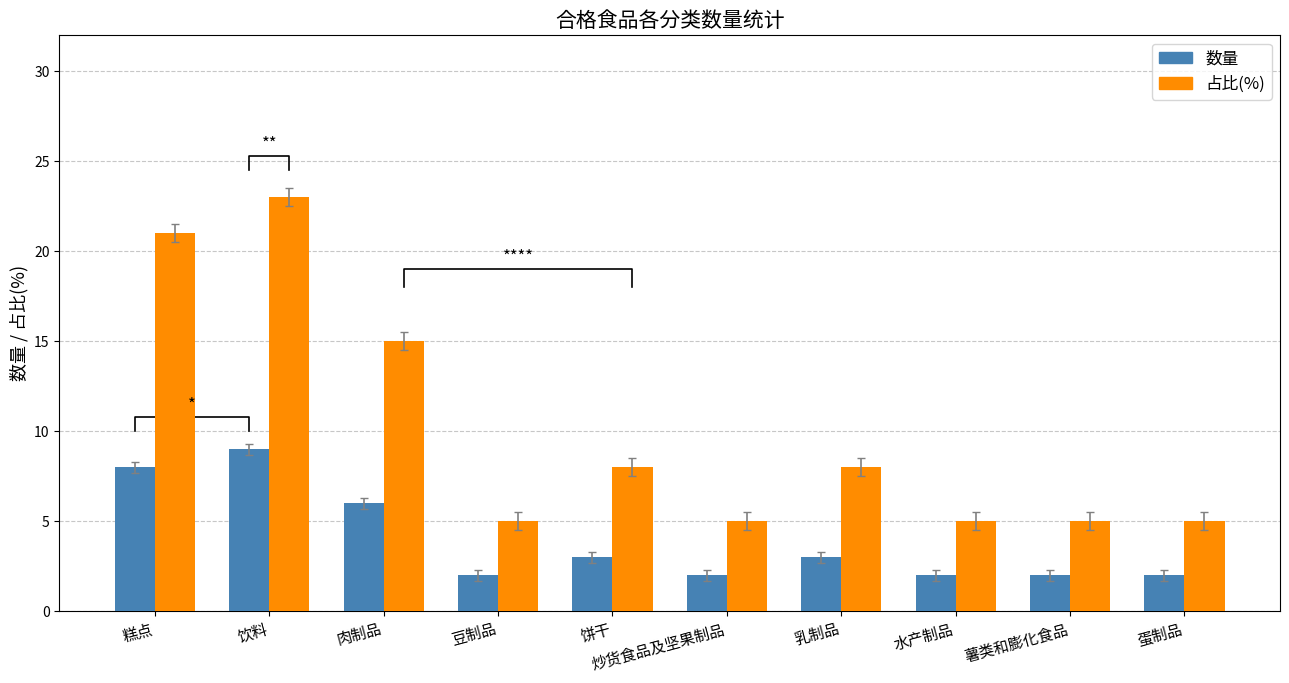

At how many categories does at least one series exceed 14?

3